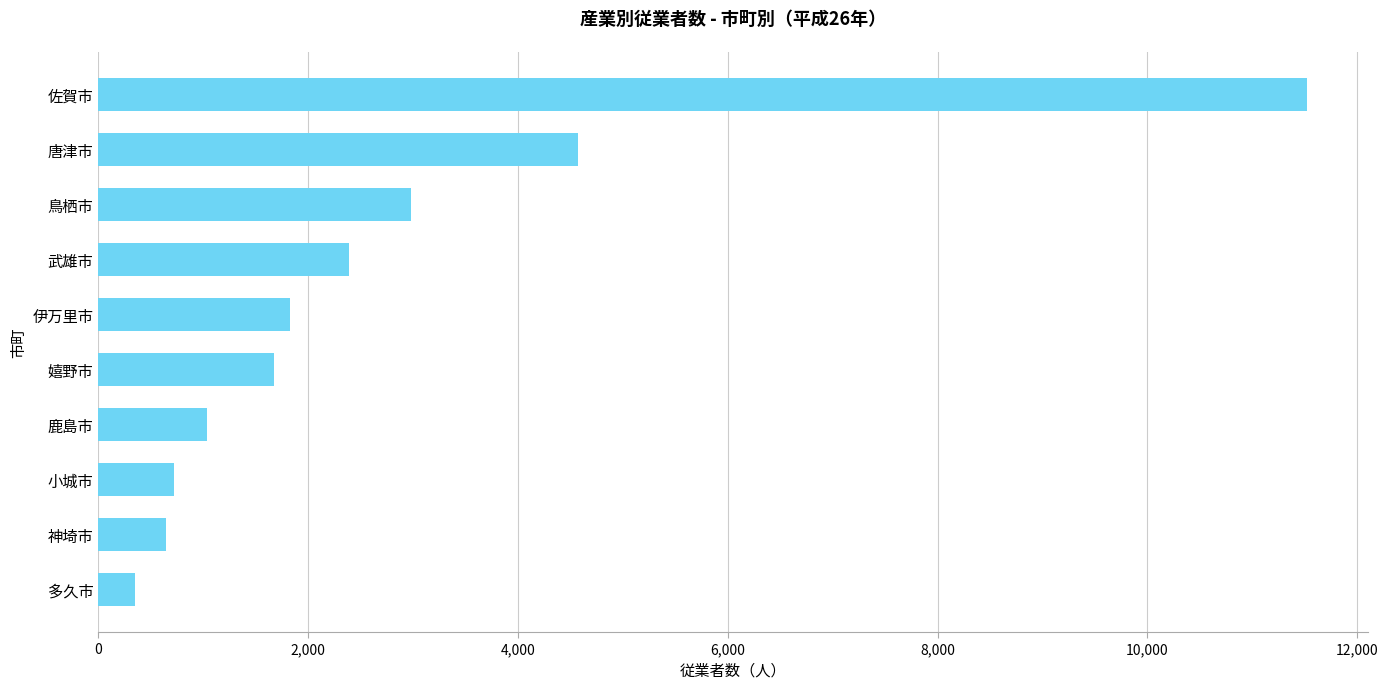

Read the value at 武雄市.

2388